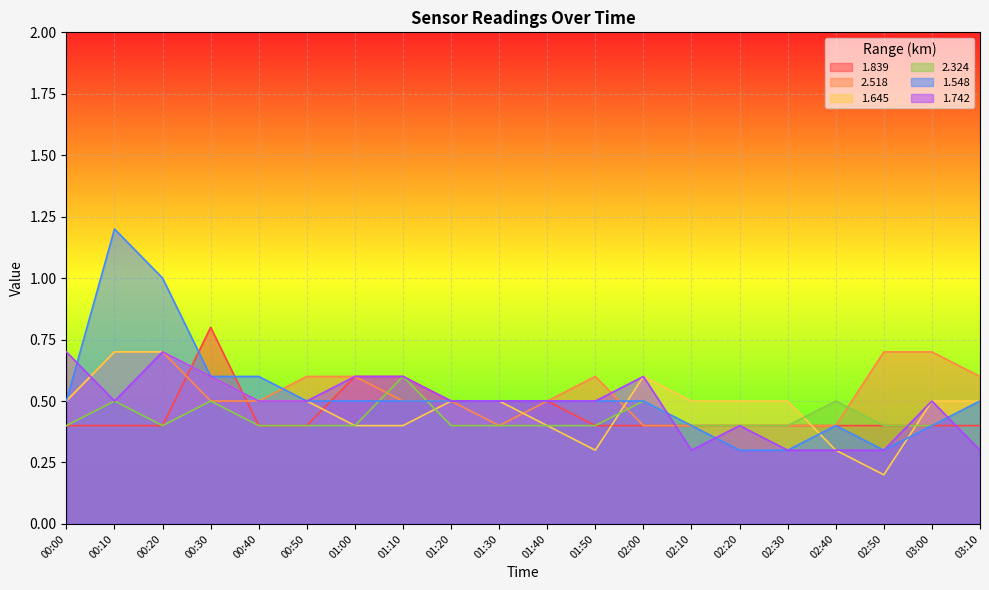

What are all the series names shown in the legend?

1.839, 2.518, 1.645, 2.324, 1.548, 1.742